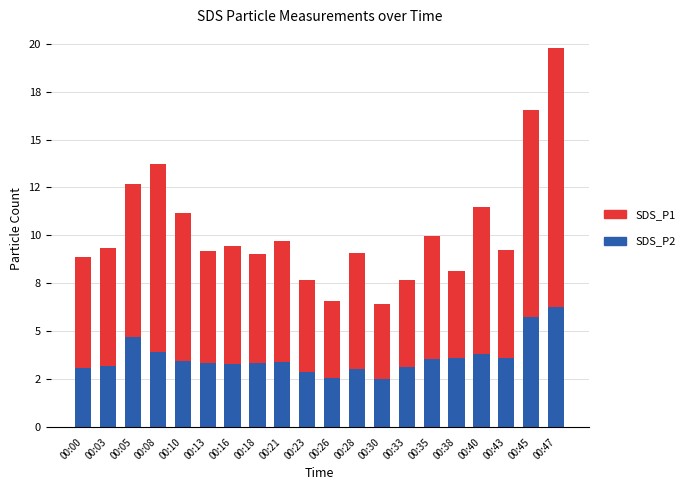

What are all the series names shown in the legend?

SDS_P1, SDS_P2